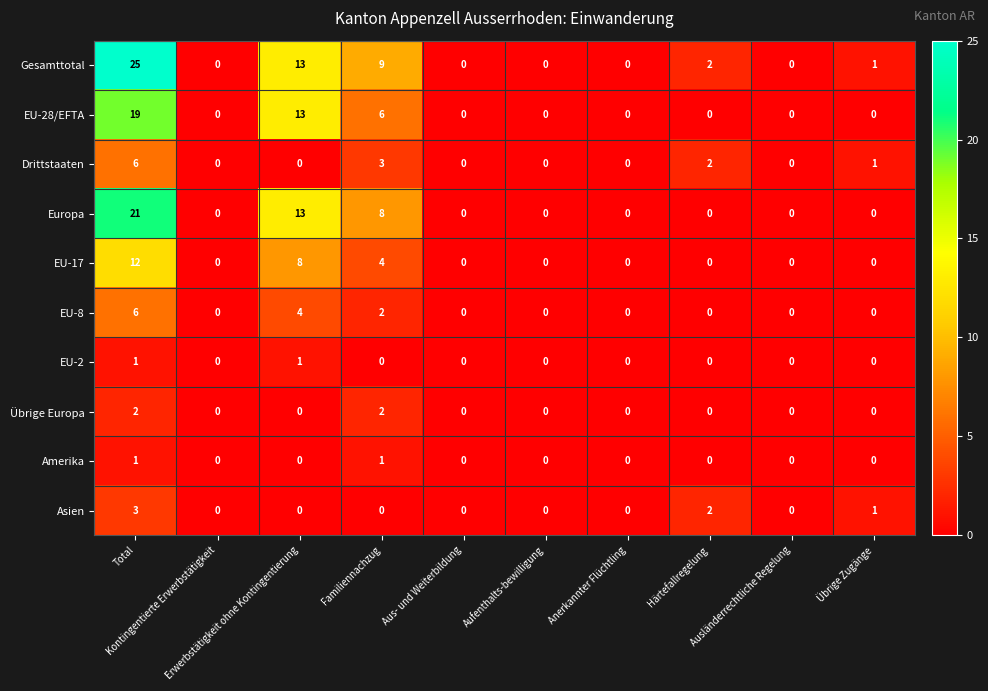

What is the average value of the Europa series?

4